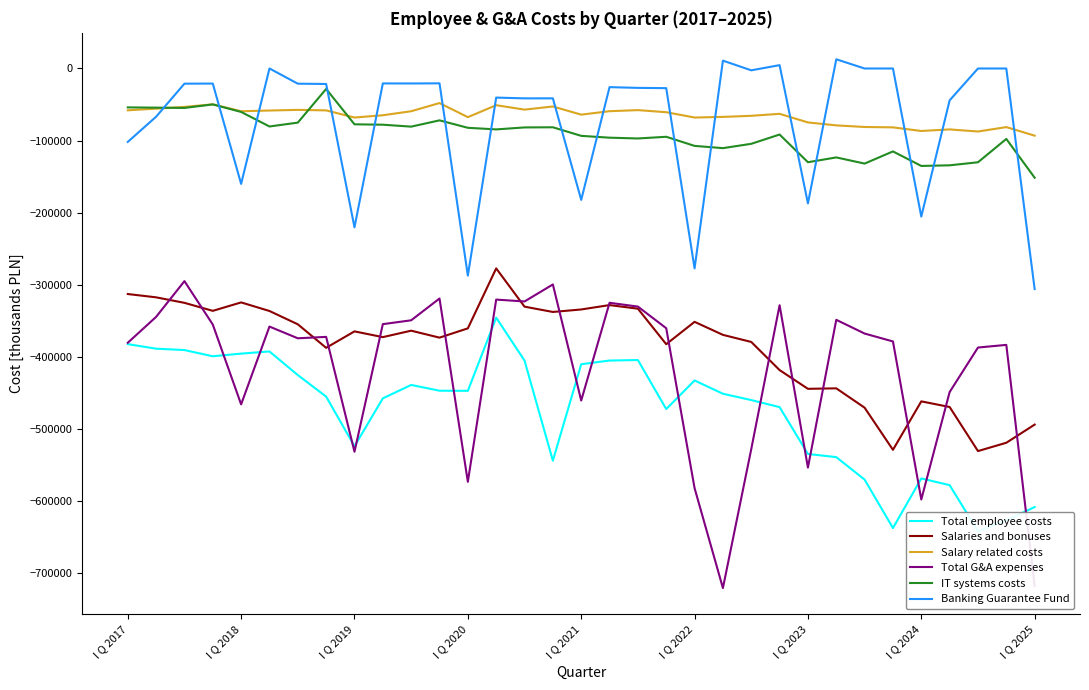

What is the total value across all series at 19?

-1399450